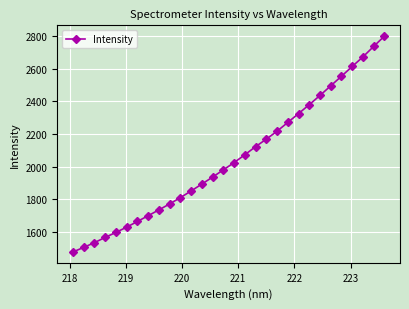

What is the average value?

2051.2